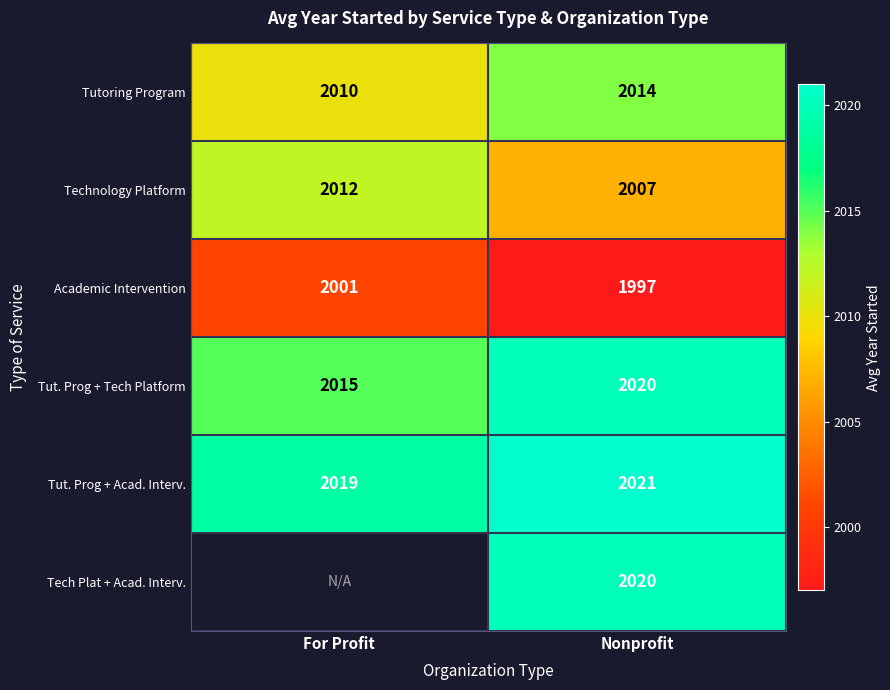

Is the value of Academic Intervention at Nonprofit greater than the value of Tutoring Program at Nonprofit?

No